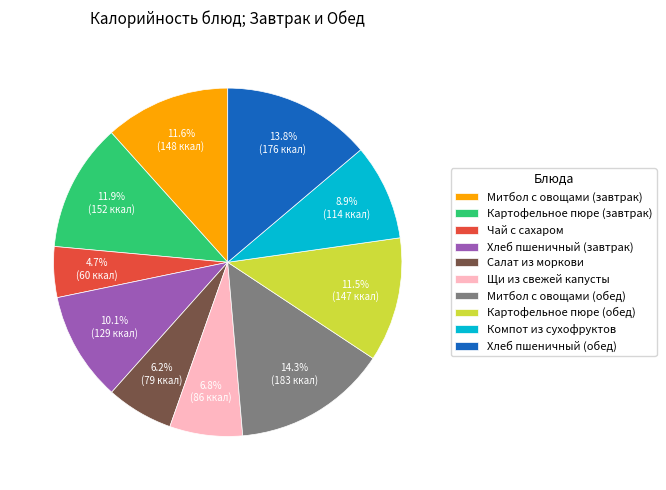

Combined, do Митбол с овощами (обед) and Компот из сухофруктов account for over 50%?

No